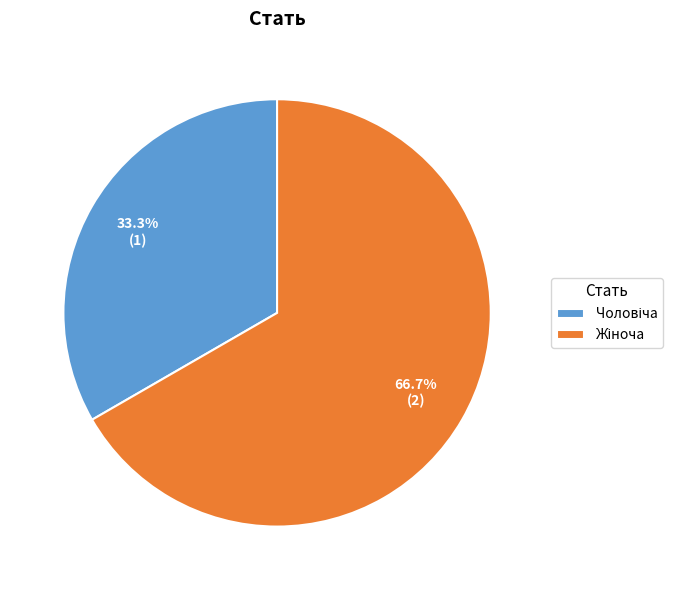

Is there any slice that represents more than half of the pie?

Yes